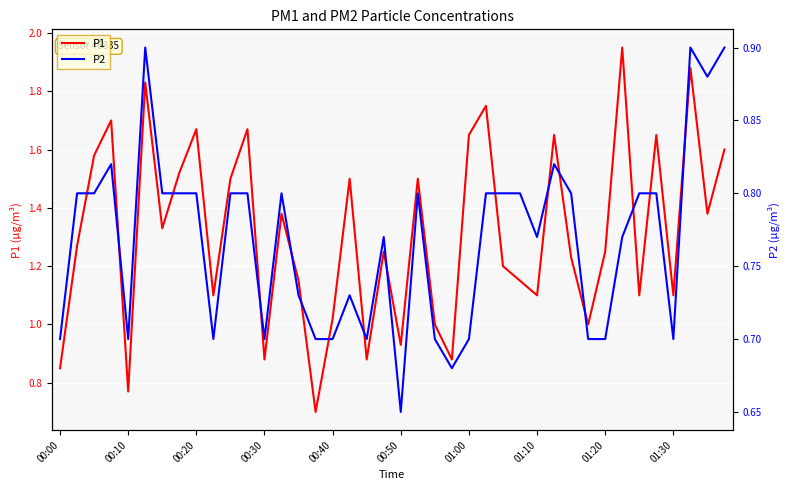

At which category does P1 reach its first local valley?

00:10